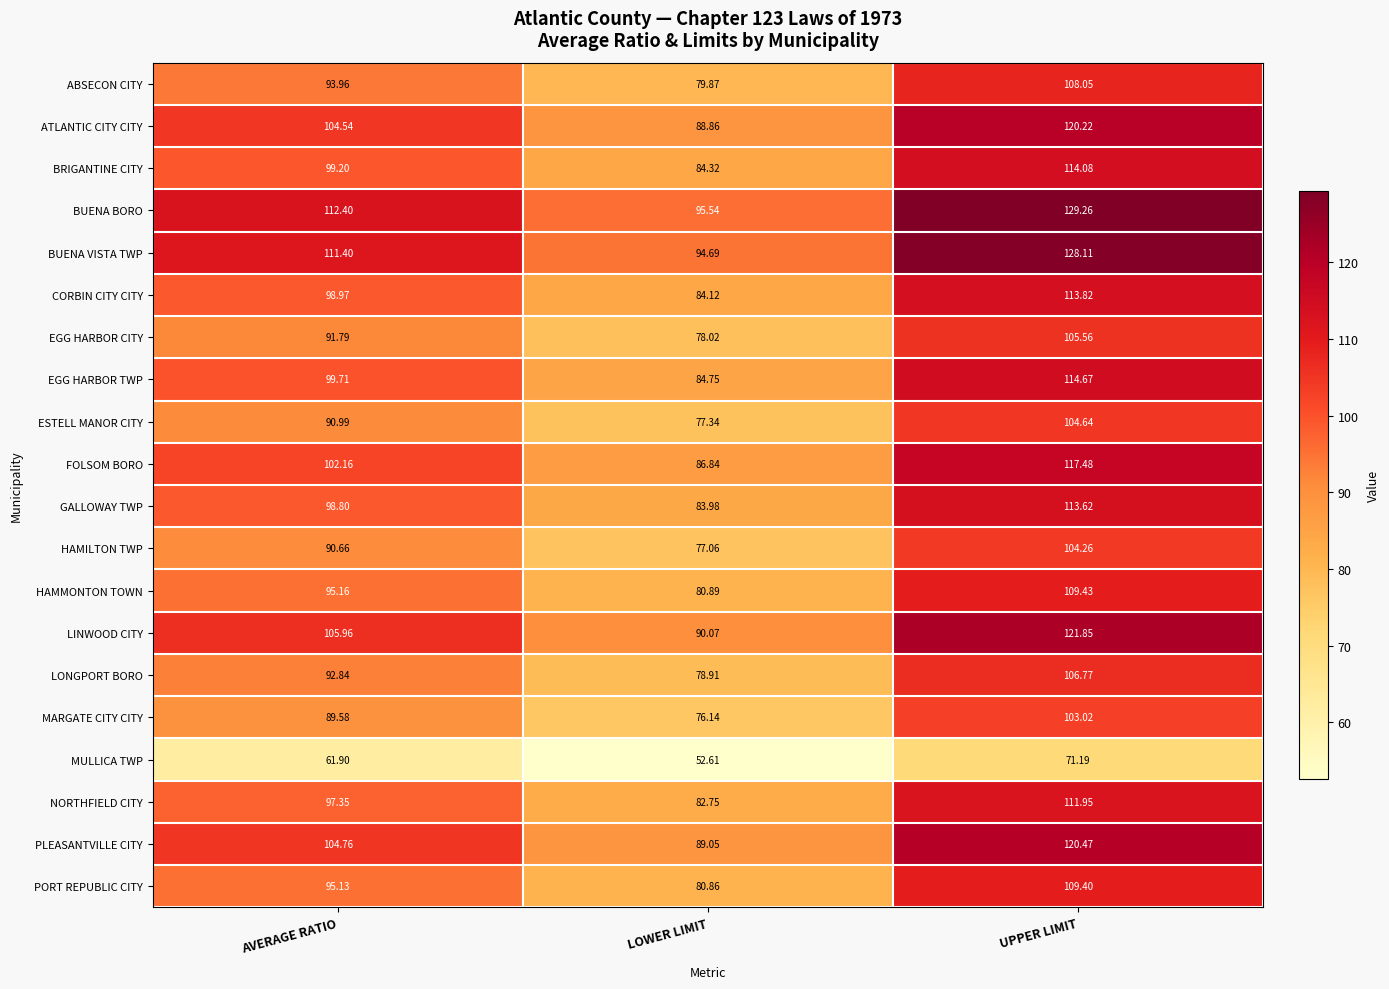

Where does the BRIGANTINE CITY series first go above 99?

AVERAGE RATIO